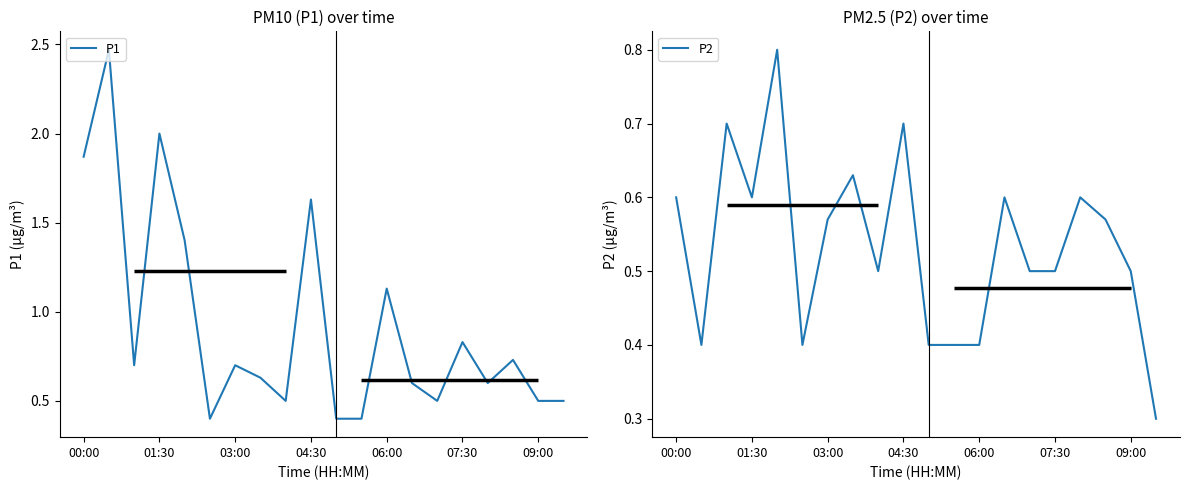

What are all the series names shown in the legend?

P1, P2